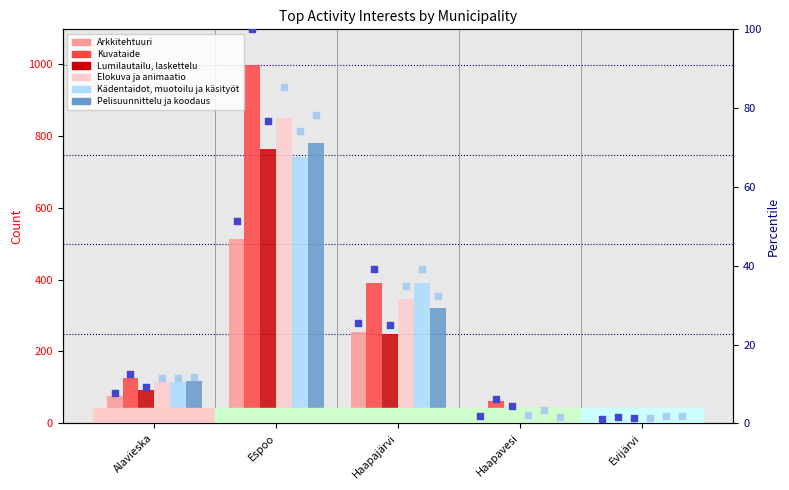

Is the value of Elokuva ja animaatio at Alavieska greater than the value of Kuvataide at Alavieska?

No